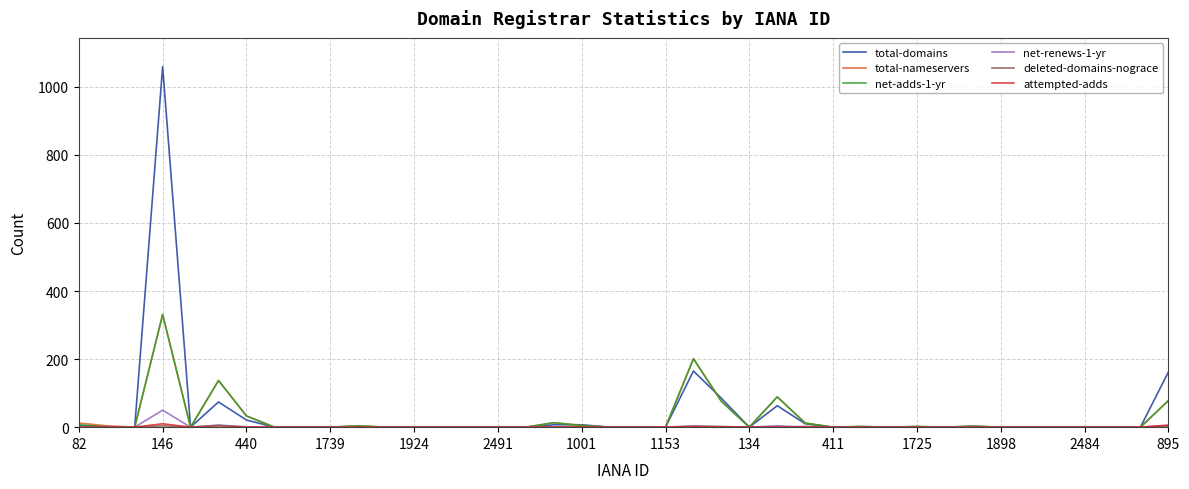

Which series has the largest range (max minus min)?

total-domains